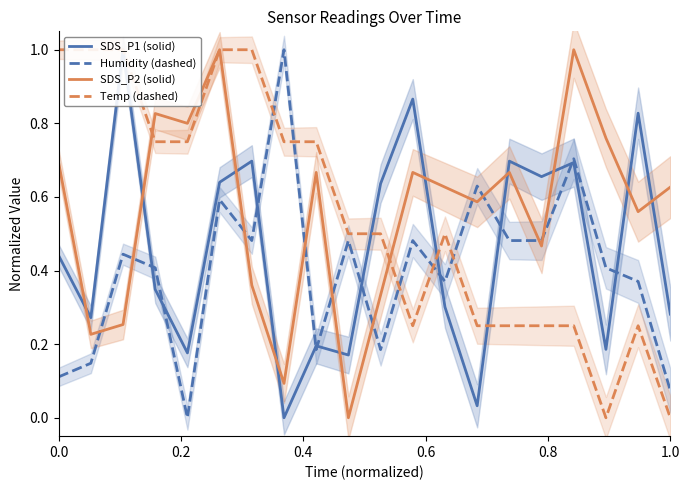

Which series ends up on top after the final intersection of SDS_P2 (solid) and Humidity (dashed)?

SDS_P2 (solid)